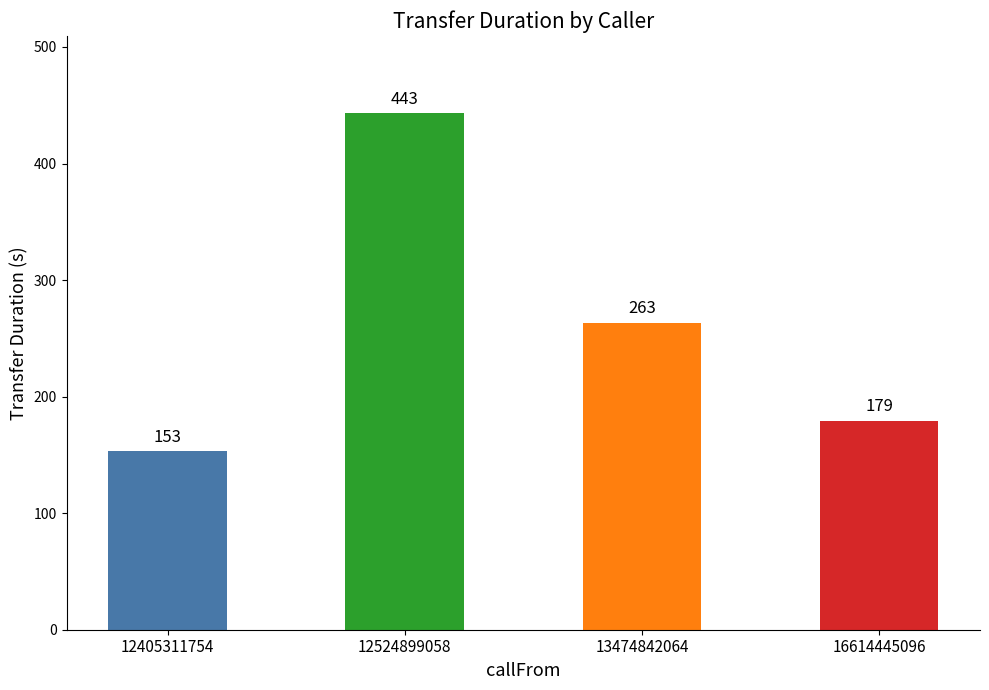

Between 12405311754 and 12524899058, which is larger?

12524899058